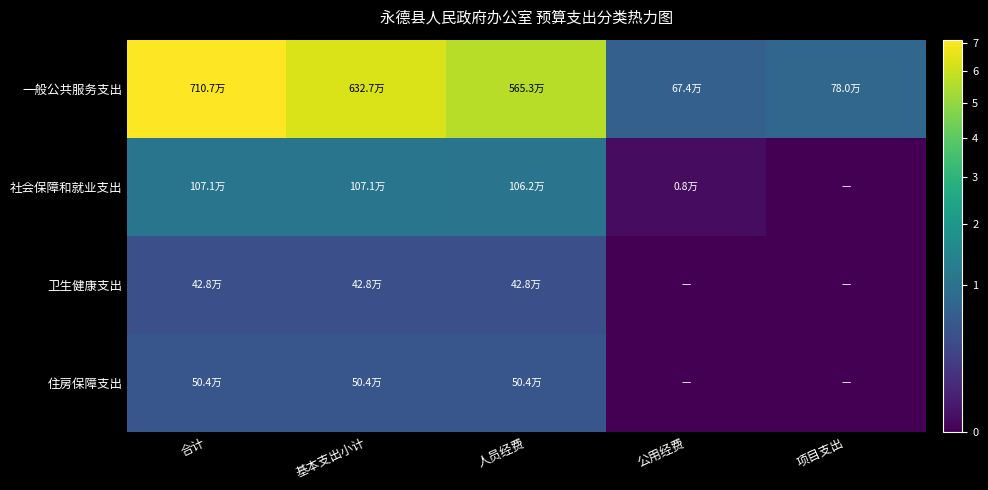

Which series has the largest total across all categories?

一般公共服务支出